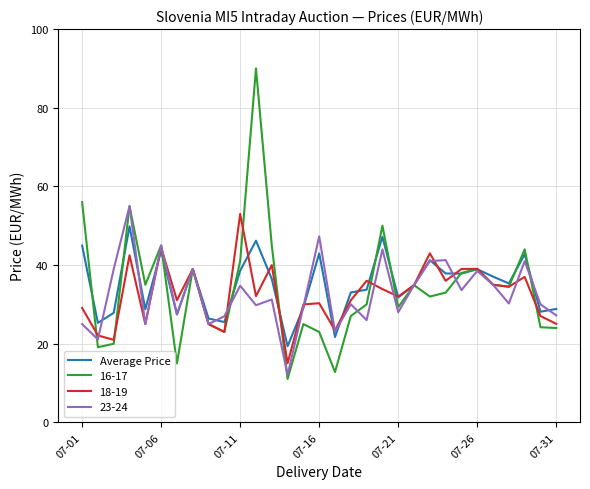

What is the highest value of the 23-24 series?

55.0